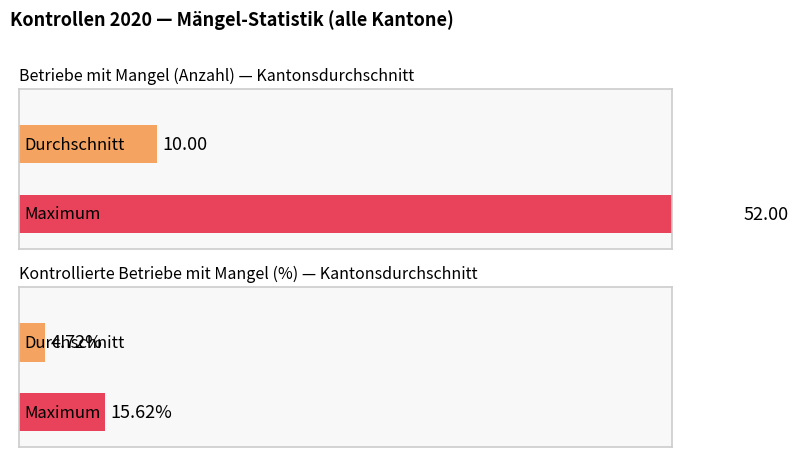

Is it true that Betriebe mit Mangel equals 4.0 at BL?

False